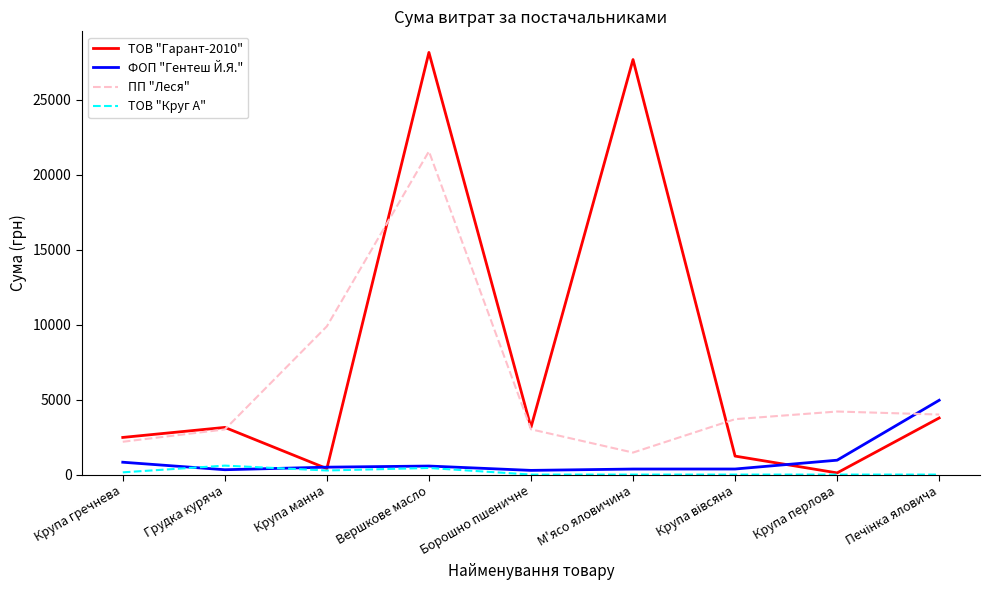

What are all the series names shown in the legend?

ТОВ "Гарант-2010", ФОП "Гентеш Й.Я.", ПП "Леся", ТОВ "Круг А"